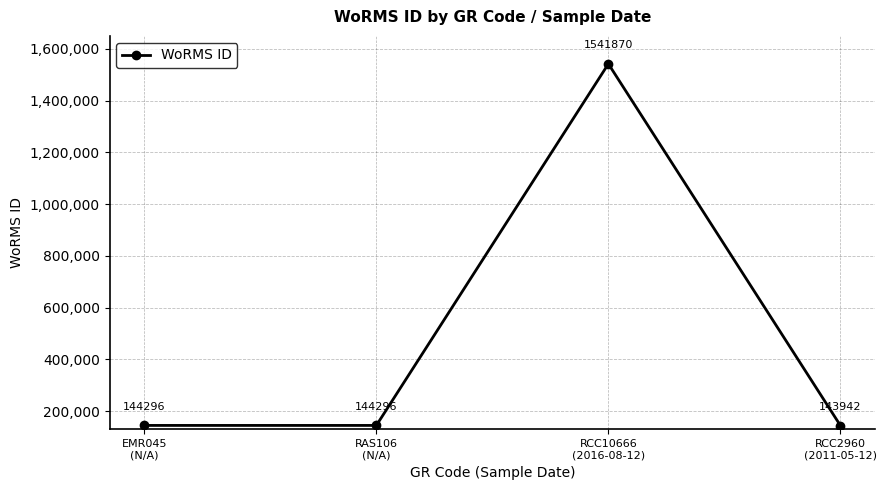

How many interior local peaks (higher than both neighbors) does the data have?

1